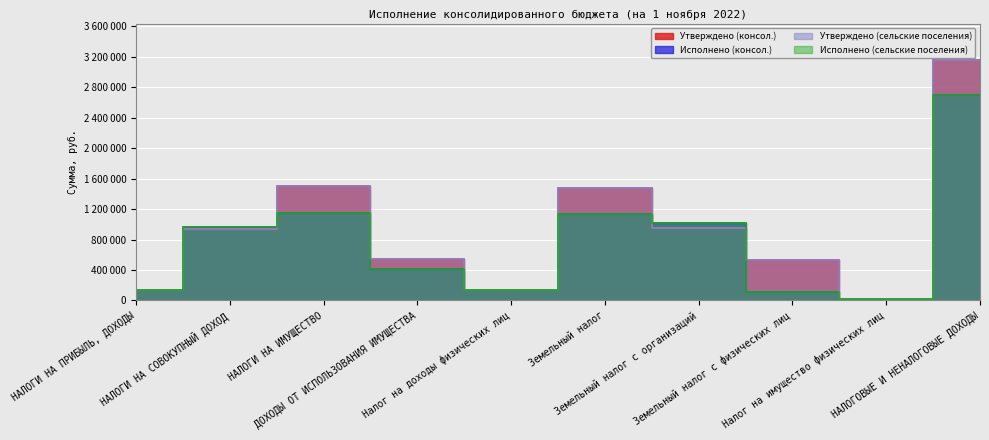

List the series in order of their peak value, lowest first.

Исполнено (консол.), Исполнено (сельские поселения), Утверждено (консол.), Утверждено (сельские поселения)